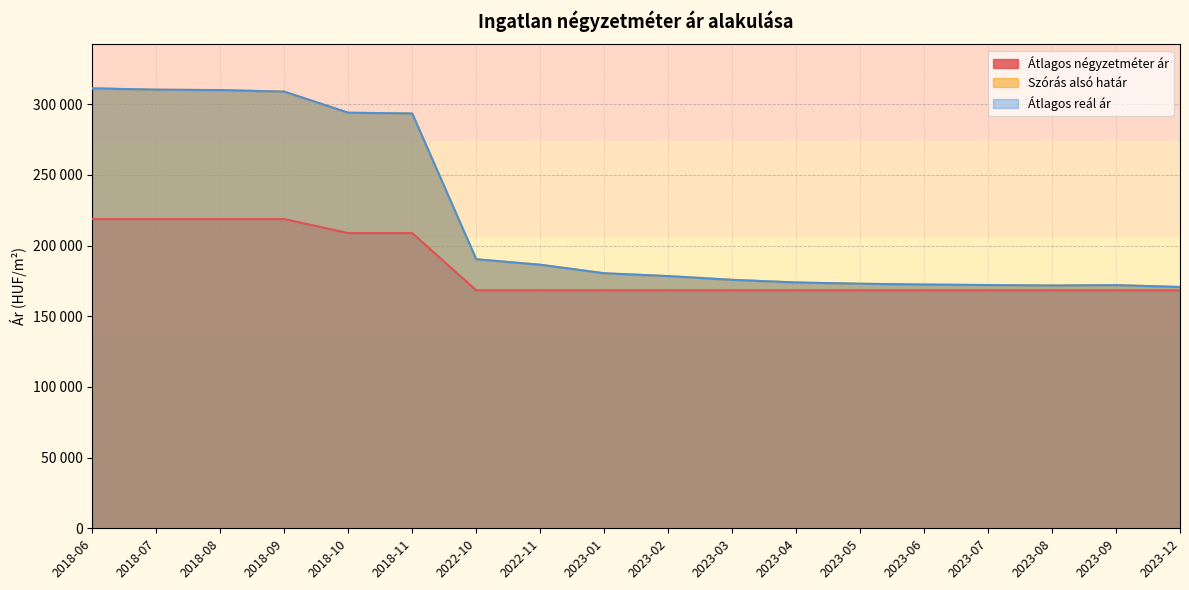

What is the difference between the second highest and second lowest values in the Átlagos négyzetméter ár series?

50366